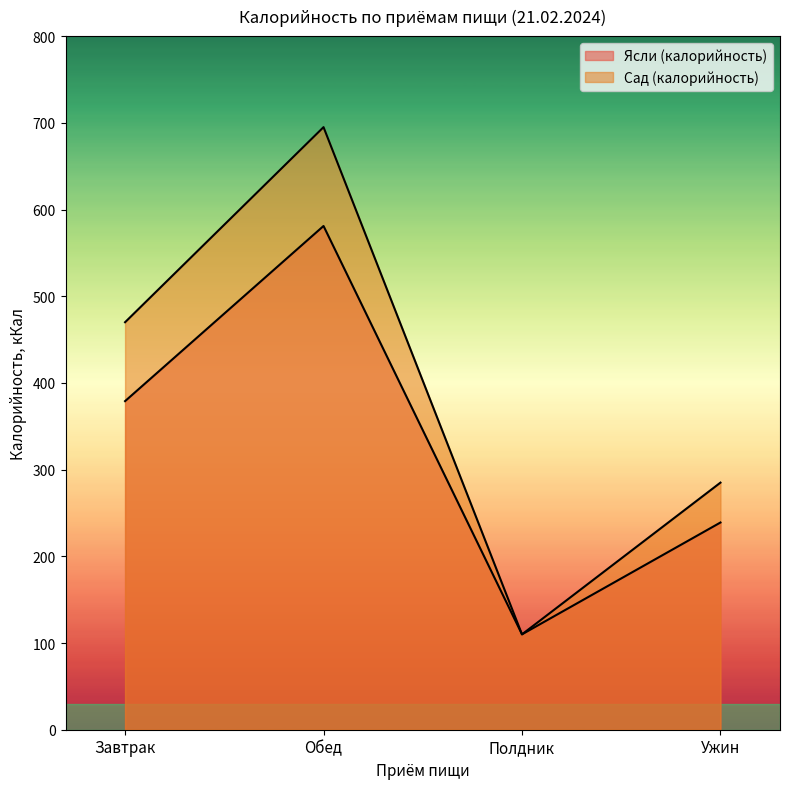

The Ясли (калорийность) series shows 527 at Завтрак. True or false?

False